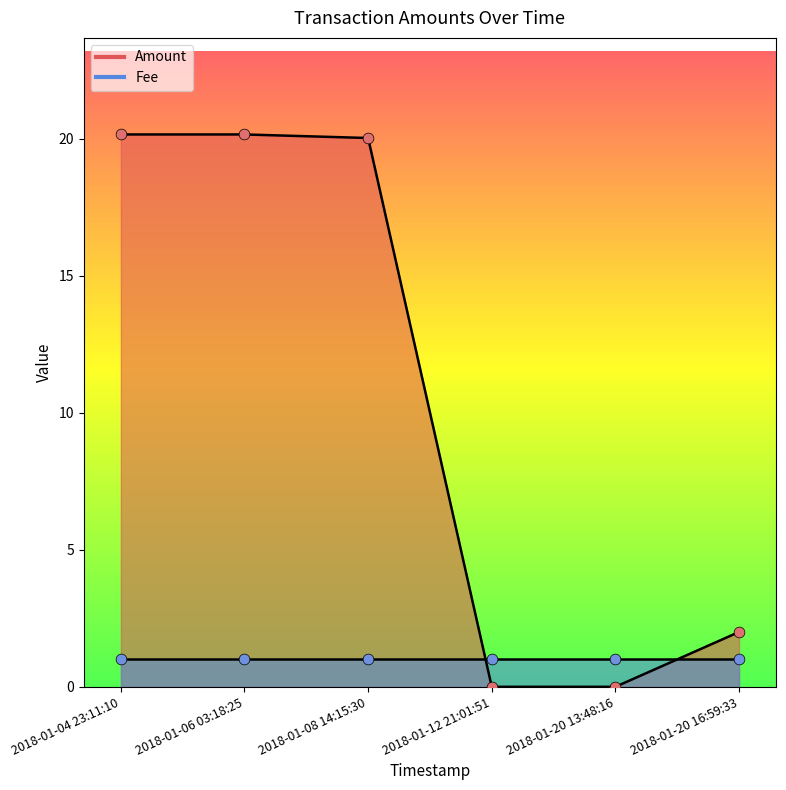

Between 2018-01-12 21:01:51 and 2018-01-20 16:59:33, which is larger?

2018-01-20 16:59:33